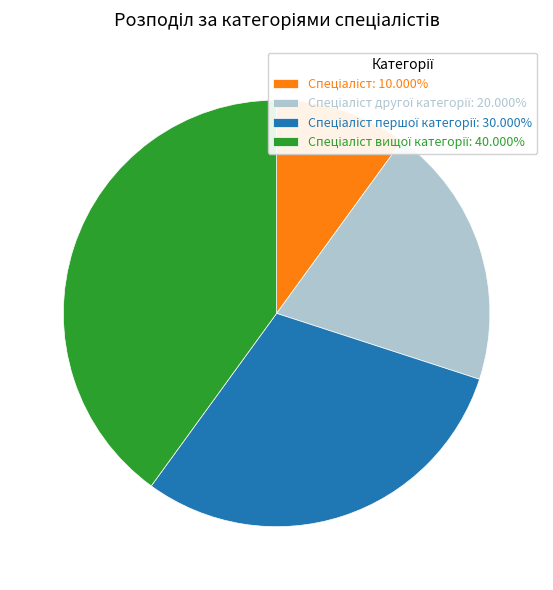

Does any single category account for the majority?

No